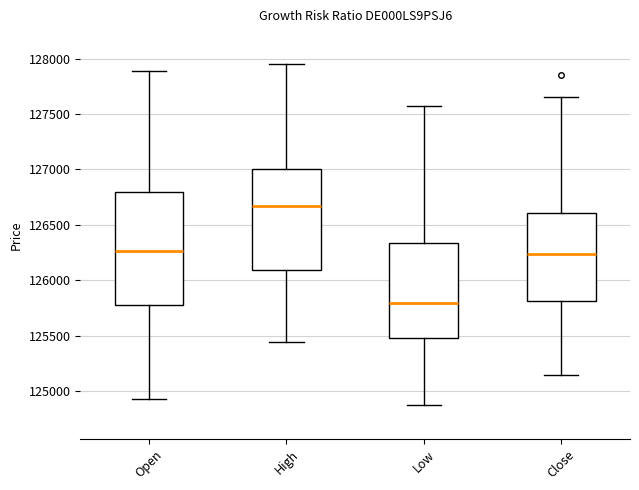

Which box has the highest median line?

High